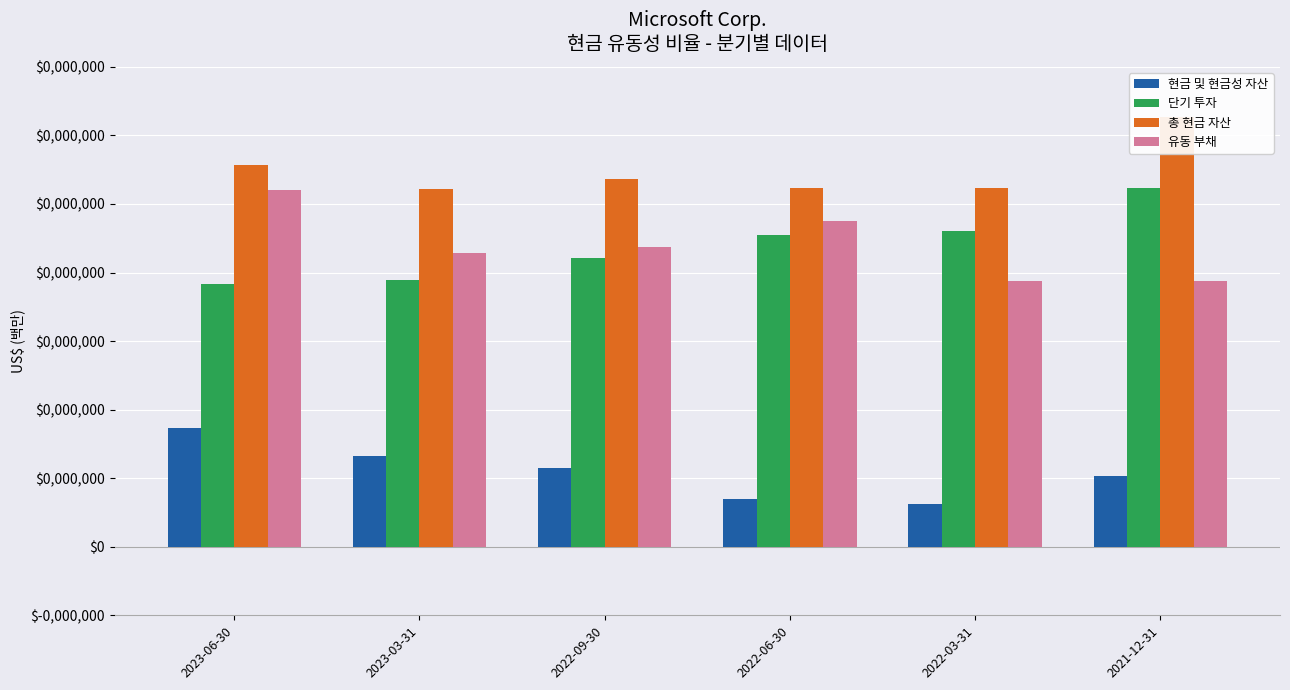

The 현금 및 현금성 자산 series shows 11441 at 2022-09-30. True or false?

False